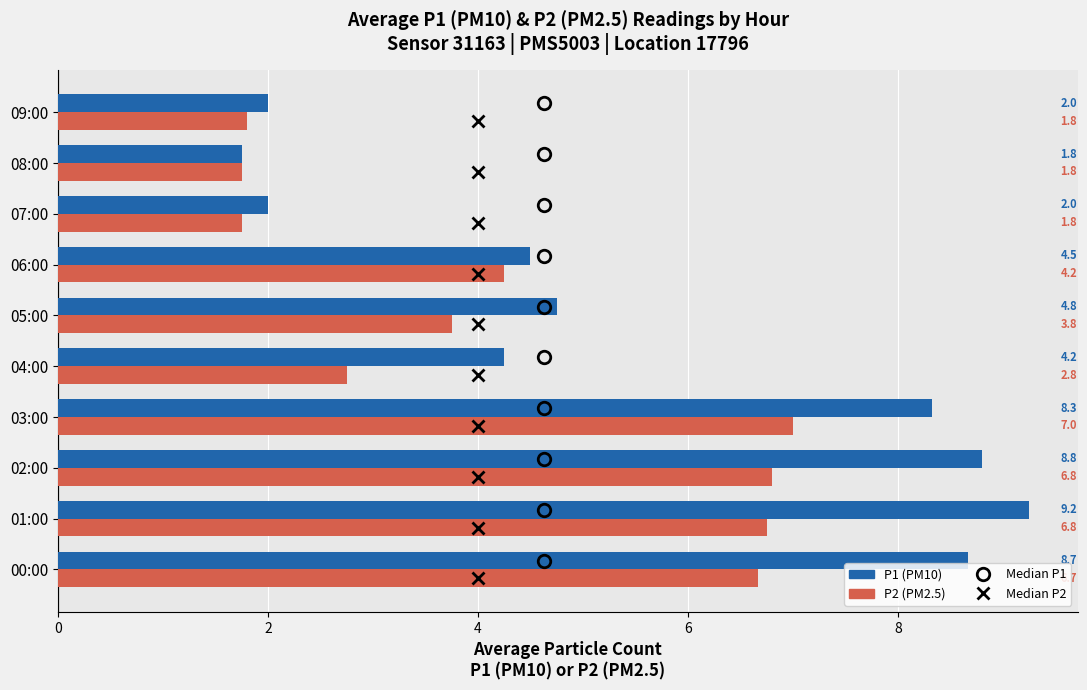

At which label is P2 (PM2.5) closest to 4?

05:00